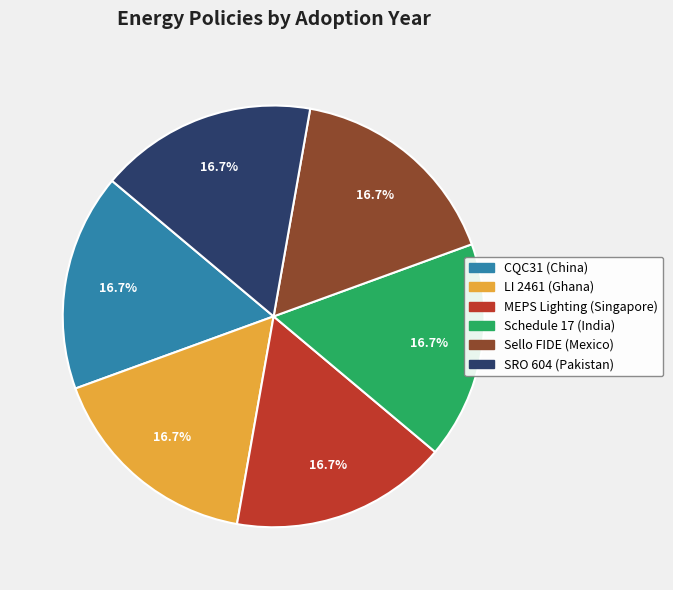

Is there a majority slice in this chart?

No